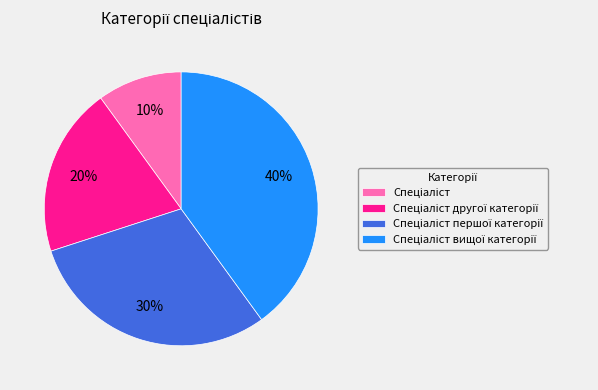

Is there a majority slice in this chart?

No